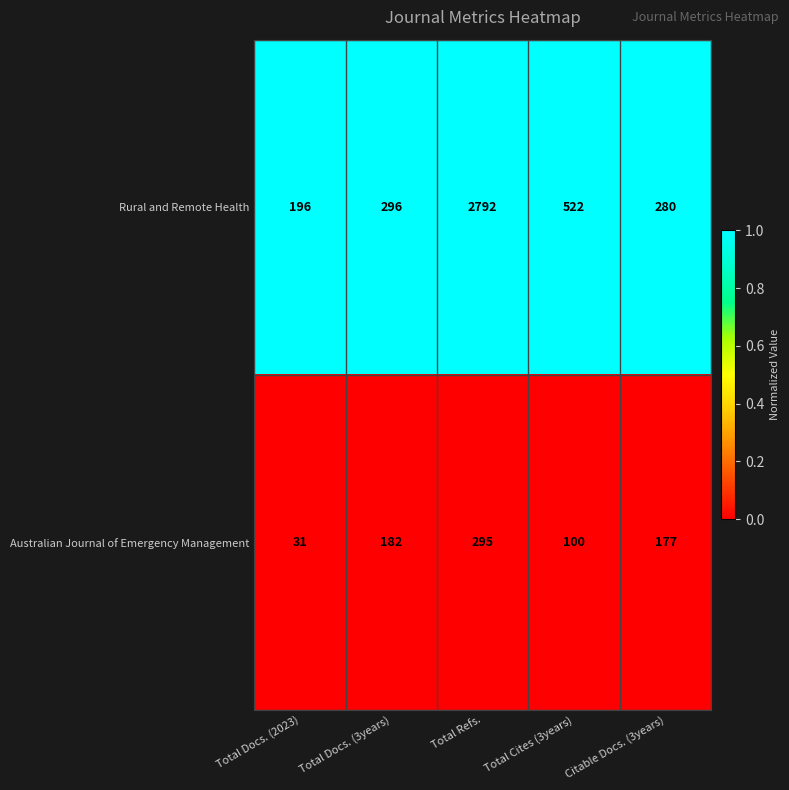

Which label corresponds to the smallest value in the chart?

Total Docs. (2023)